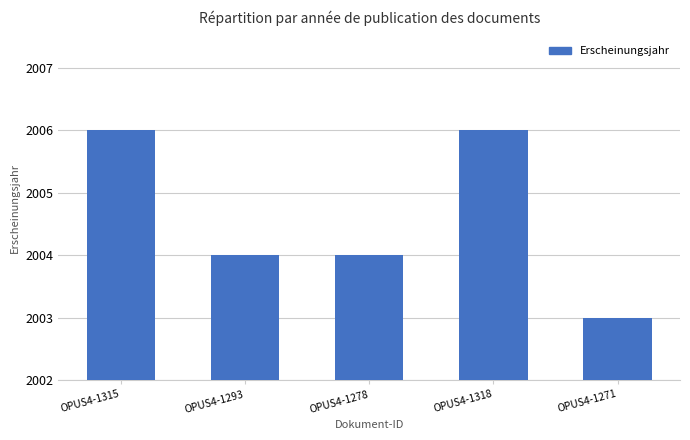

Reading left to right, what are all the values shown in this chart?

2006	2004	2004	2006	2003